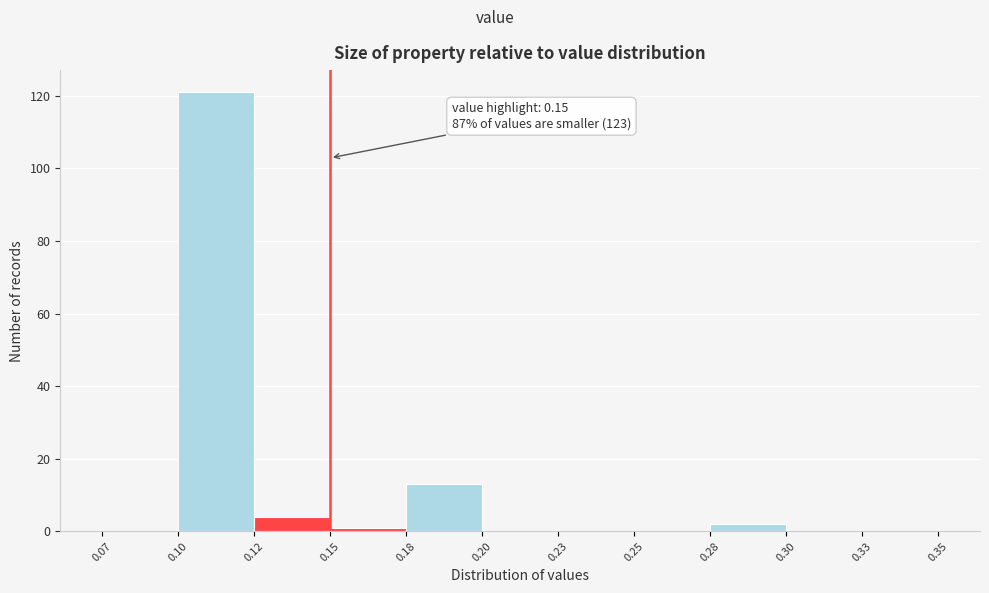

Reading right to left, list all the values displayed in this chart.

0.35=0	0.30=0	0.28=2	0.25=0	0.23=0	0.20=0	0.18=13	0.15=1	0.12=4	0.10=121	0.07=0